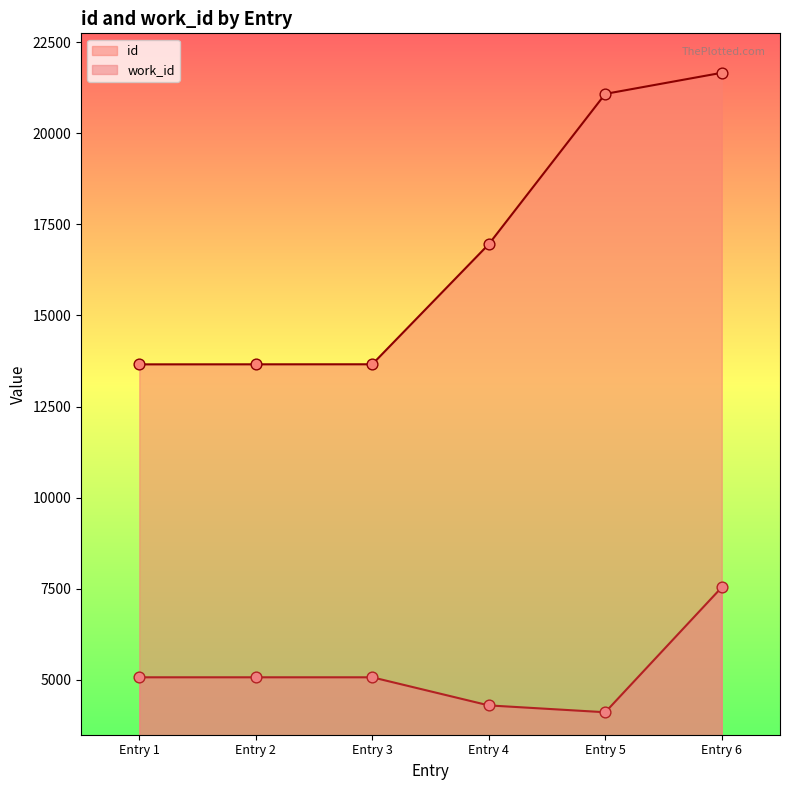

Is the value of id at Entry 2 greater than the value of work_id at Entry 5?

Yes